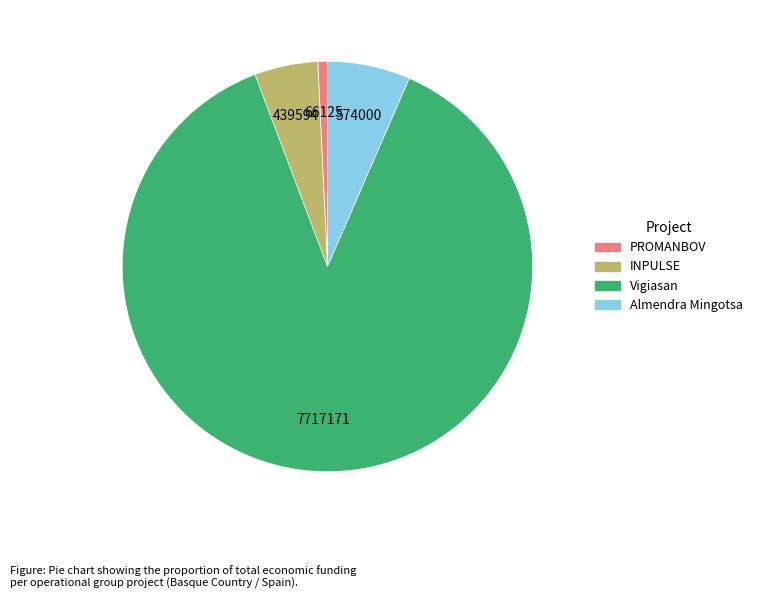

What is the ratio of the value at Vigiasan to the value at Almendra Mingotsa?

13.4